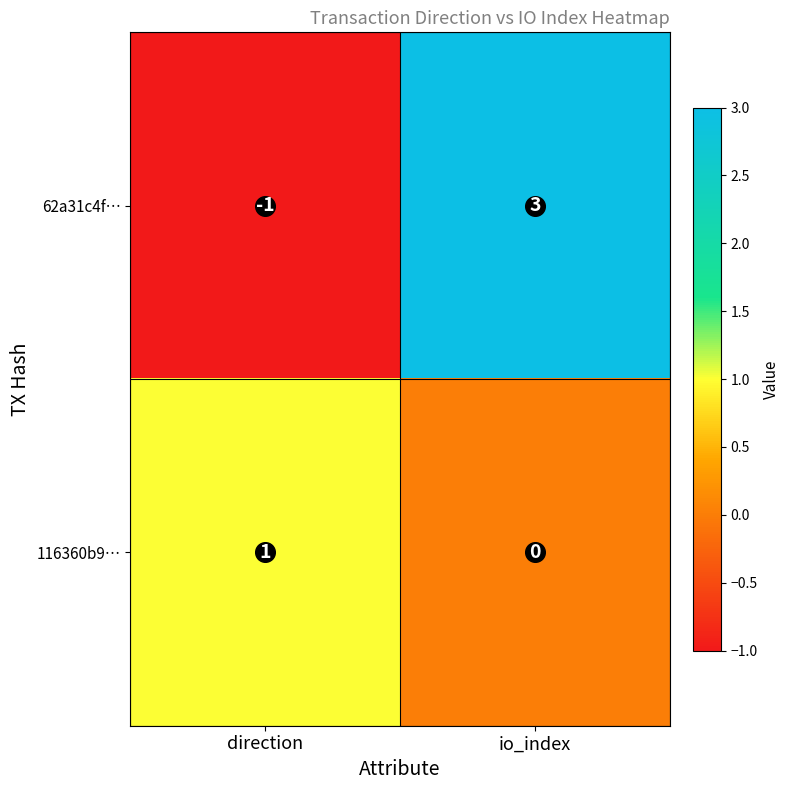

List the series in order of their peak value, lowest first.

116360b9…, 62a31c4f…